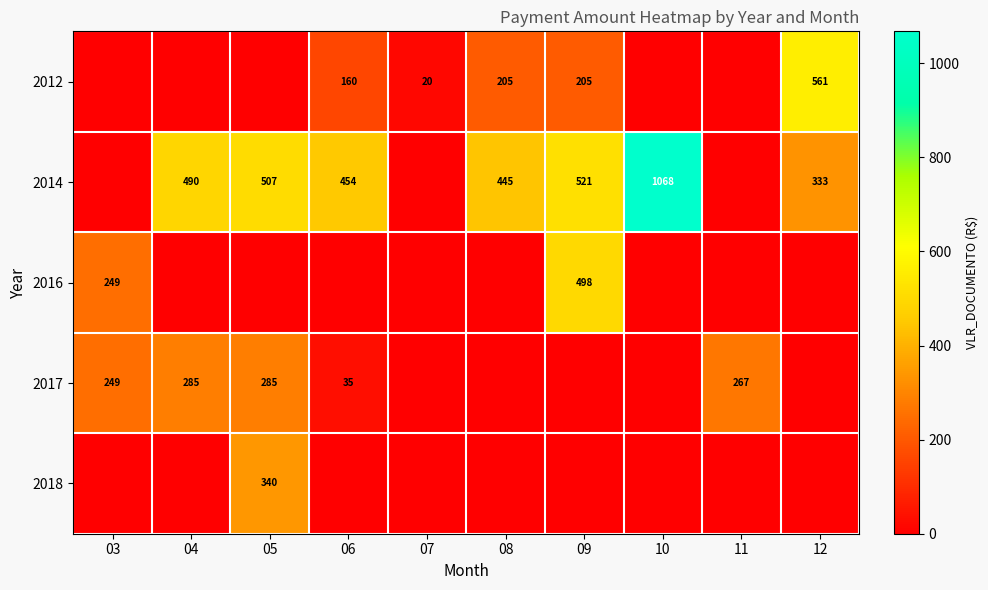

How many categories are shown in the chart?

10